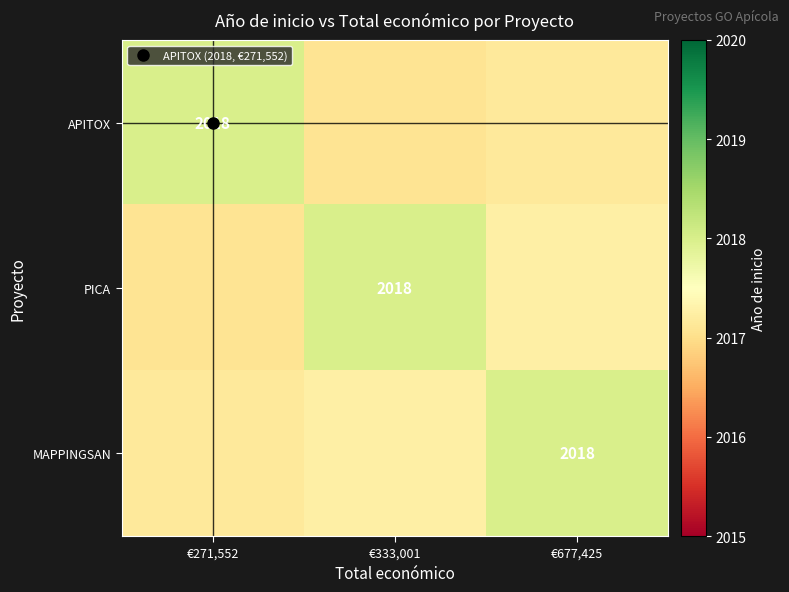

What is the spread (max minus min) of values at €271,552?

0.9